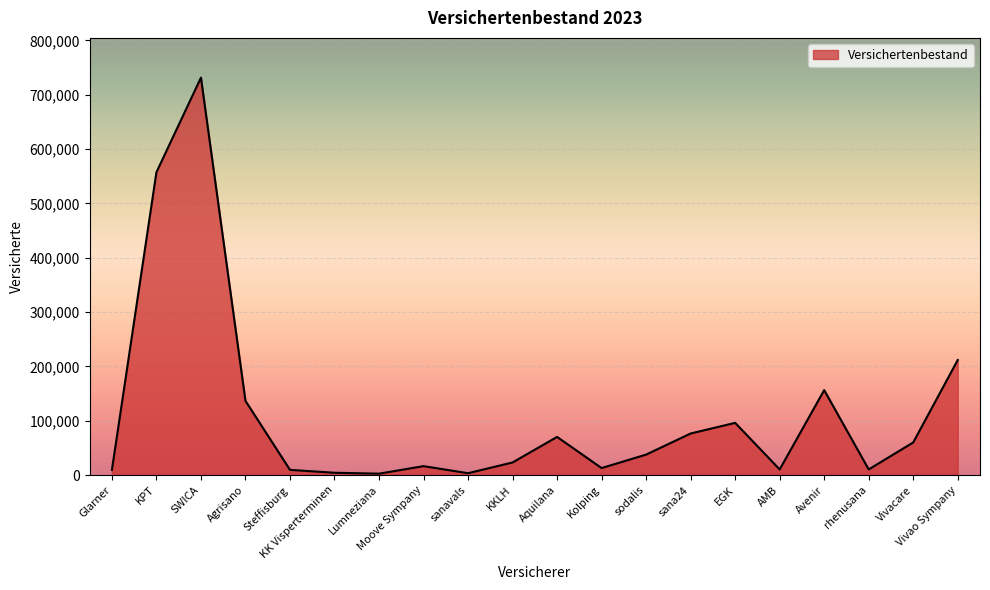

The chart shows a value of 37646 at sodalis. True or false?

True